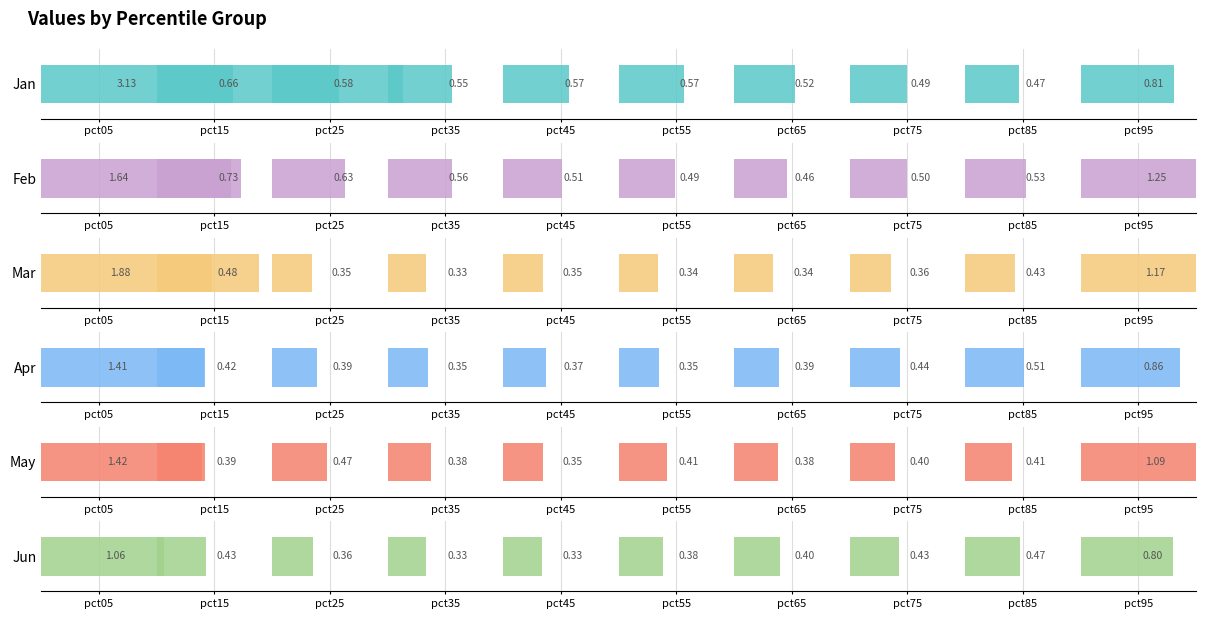

True or false: Feb has a value of 1.8 at pct95.

False